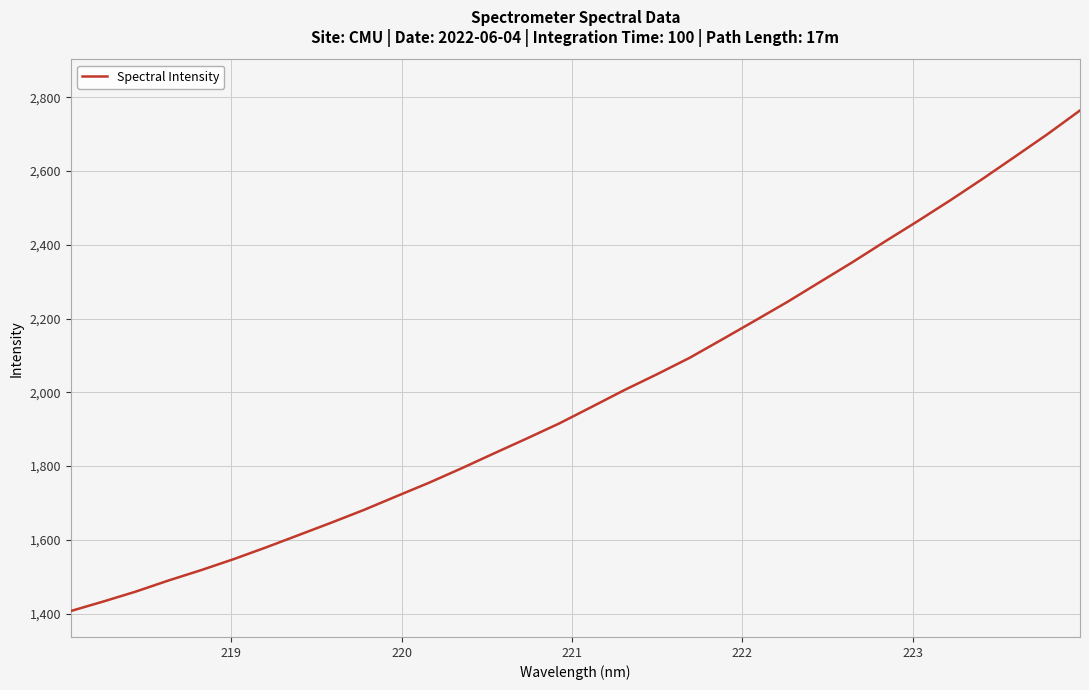

What is the difference between the maximum and minimum values?

1357.3